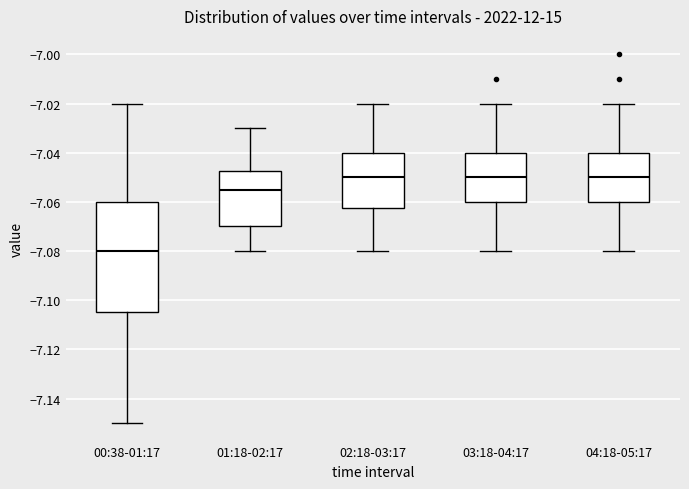

Reading left to right, transcribe this box plot: for each box, give where its median line is, the range the box spans, and where its two whiskers end, as read against the y-axis. The values are not printed on the chart, so give them approximately, as read against the axis.

00:38-01:17: median -7.080, box -7.104 to -7.060, whiskers -7.150 to -7.020
01:18-02:17: median -7.054, box -7.070 to -7.048, whiskers -7.080 to -7.030
02:18-03:17: median -7.050, box -7.062 to -7.040, whiskers -7.080 to -7.020
03:18-04:17: median -7.050, box -7.060 to -7.040, whiskers -7.080 to -7.020
04:18-05:17: median -7.050, box -7.060 to -7.040, whiskers -7.080 to -7.020